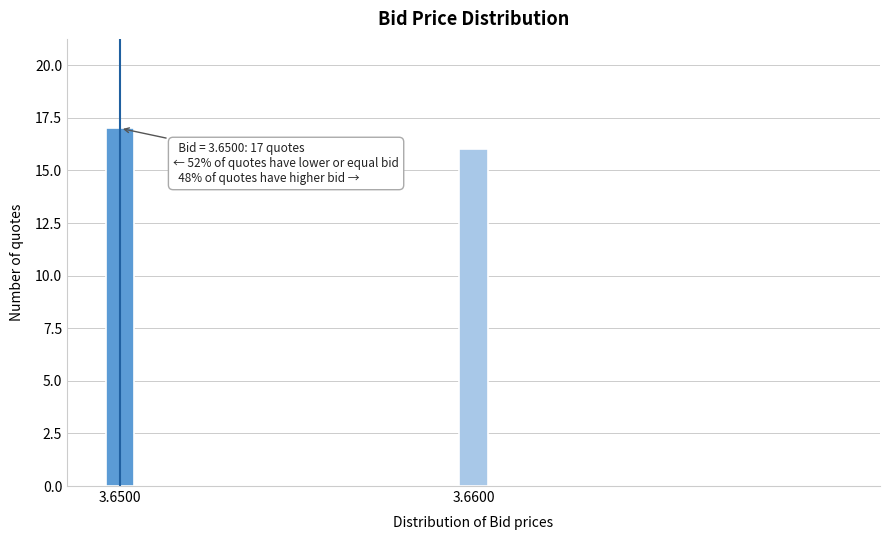

Reading left to right, transcribe all the data shown in this chart.

17	16